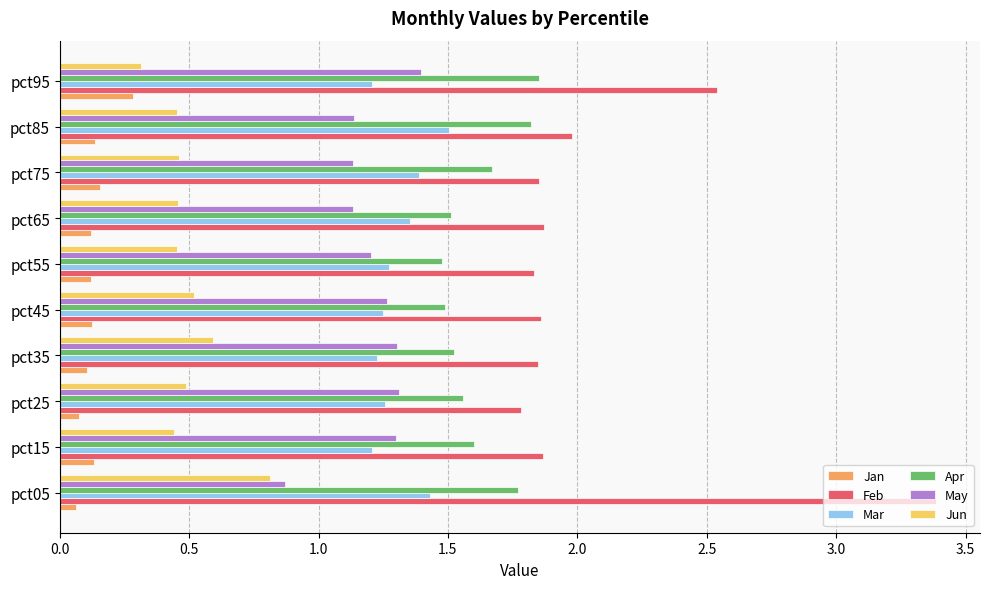

What value does the Jun series have at pct35?

0.6